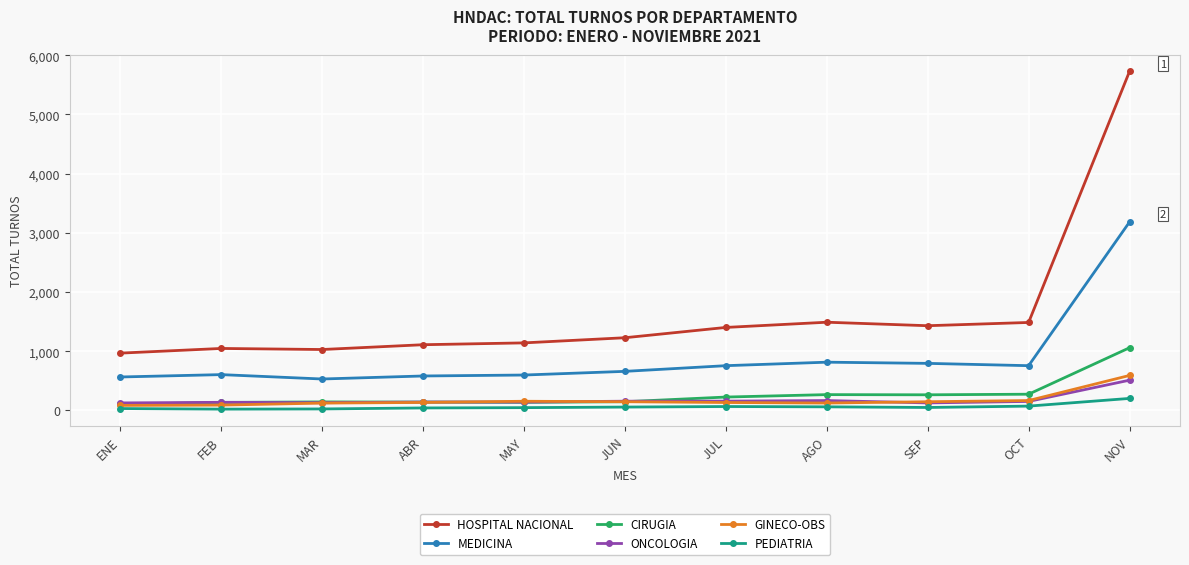

The ONCOLOGIA series shows 128 at SEP. True or false?

True